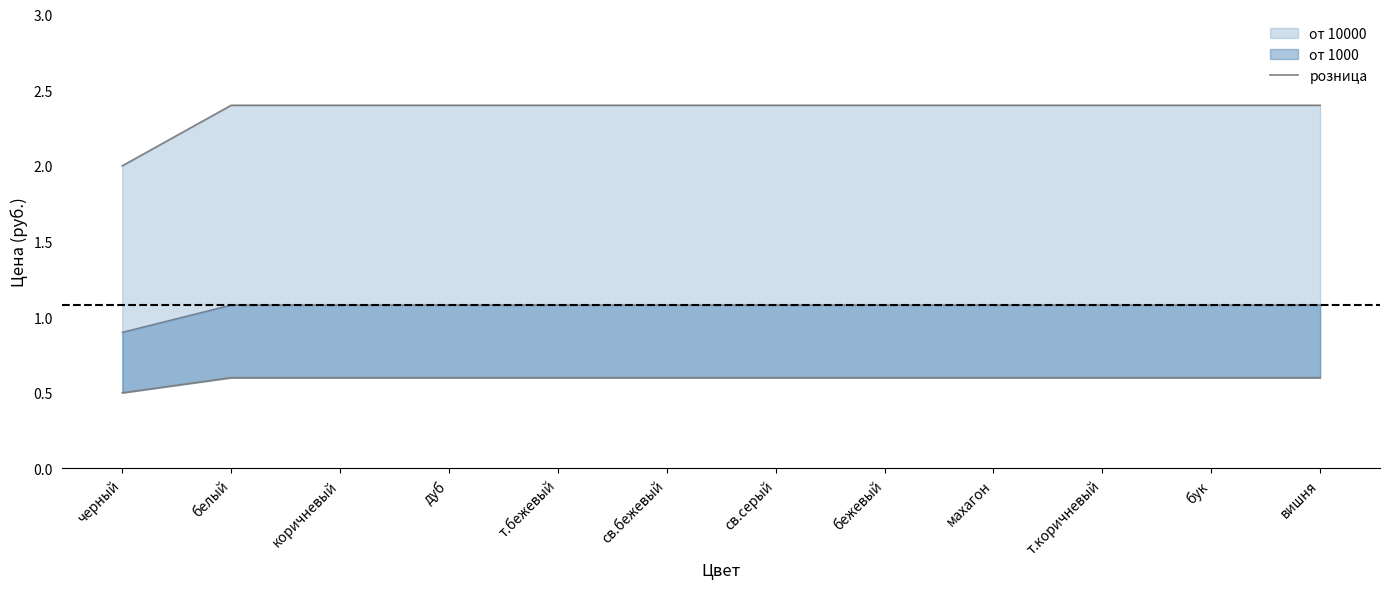

Reading left to right, what are all the values shown in this chart?

2.0	2.4	2.4	2.4	2.4	2.4	2.4	2.4	2.4	2.4	2.4	2.4